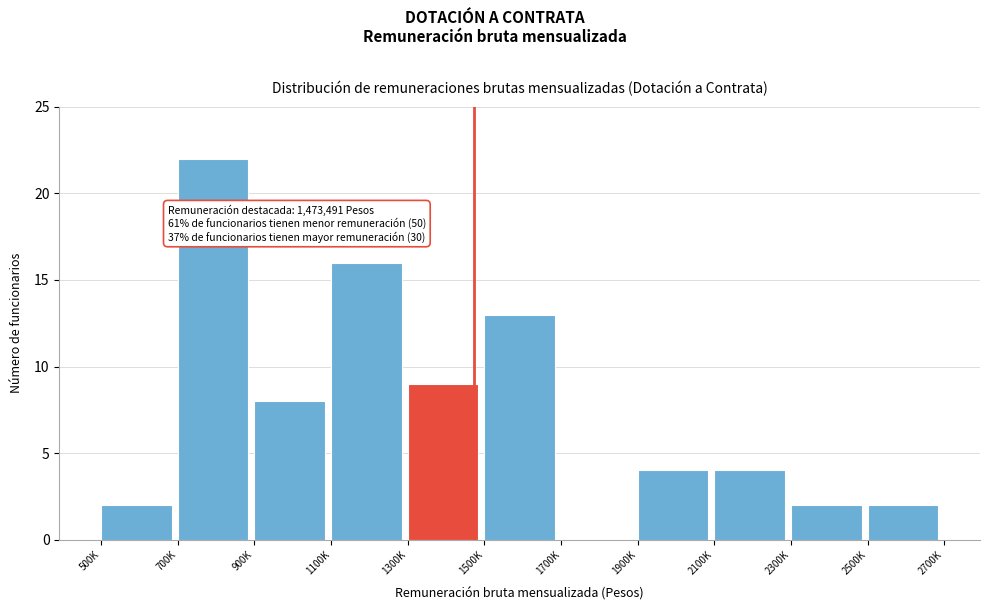

Reading left to right, what are all the values shown in this chart?

500K=2	700K=22	900K=8	1100K=16	1300K=9	1500K=13	1700K=0	1900K=4	2100K=4	2300K=2	2500K=2